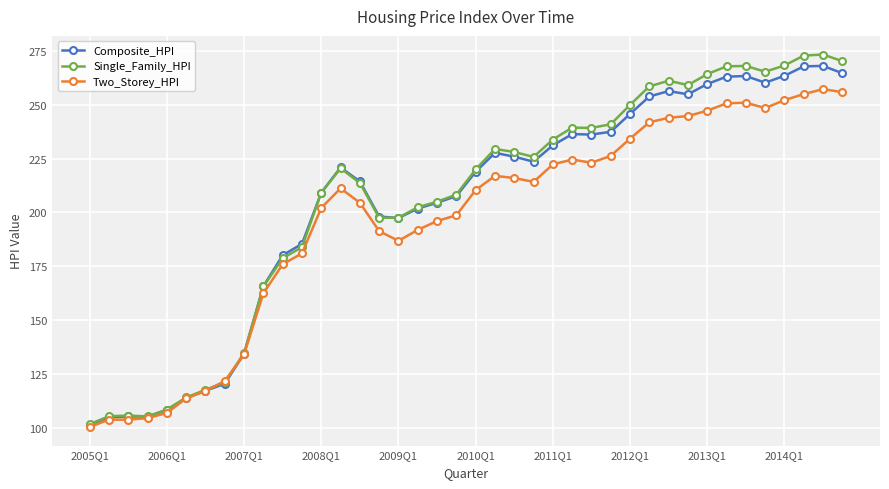

True or false: Single_Family_HPI has more than 1 interior local peaks.

True